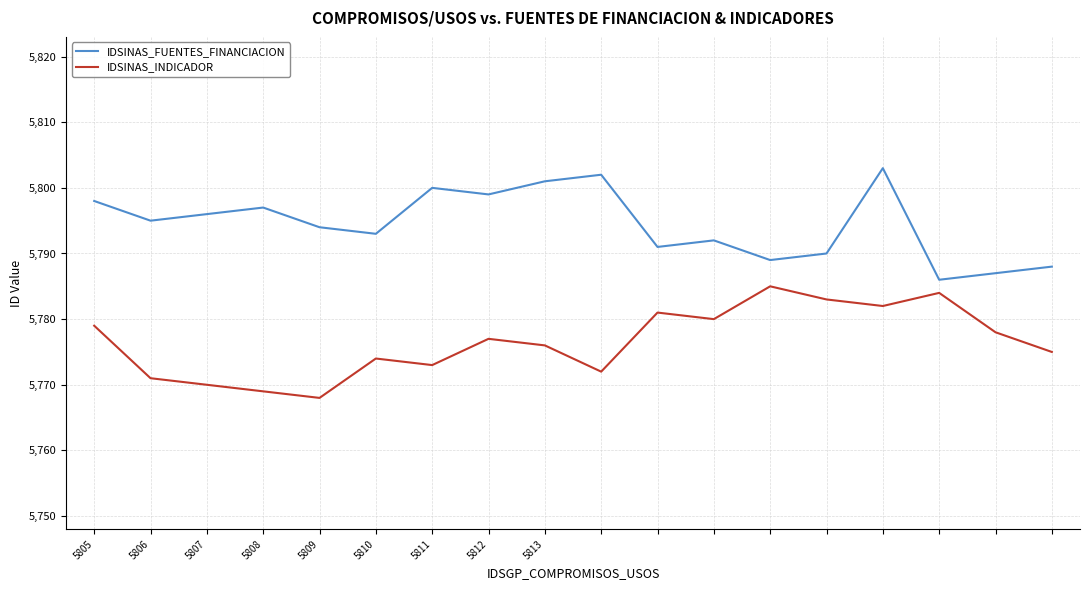

What is the minimum value for IDSINAS_FUENTES_FINANCIACION?

5786